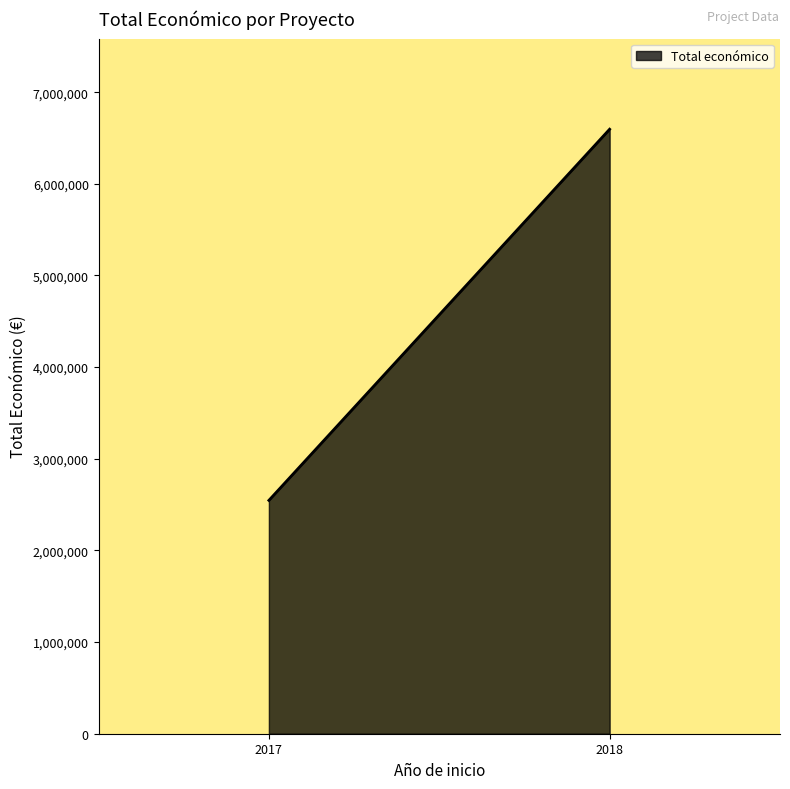

Which category has the lowest value across all series?

2018 APITOX